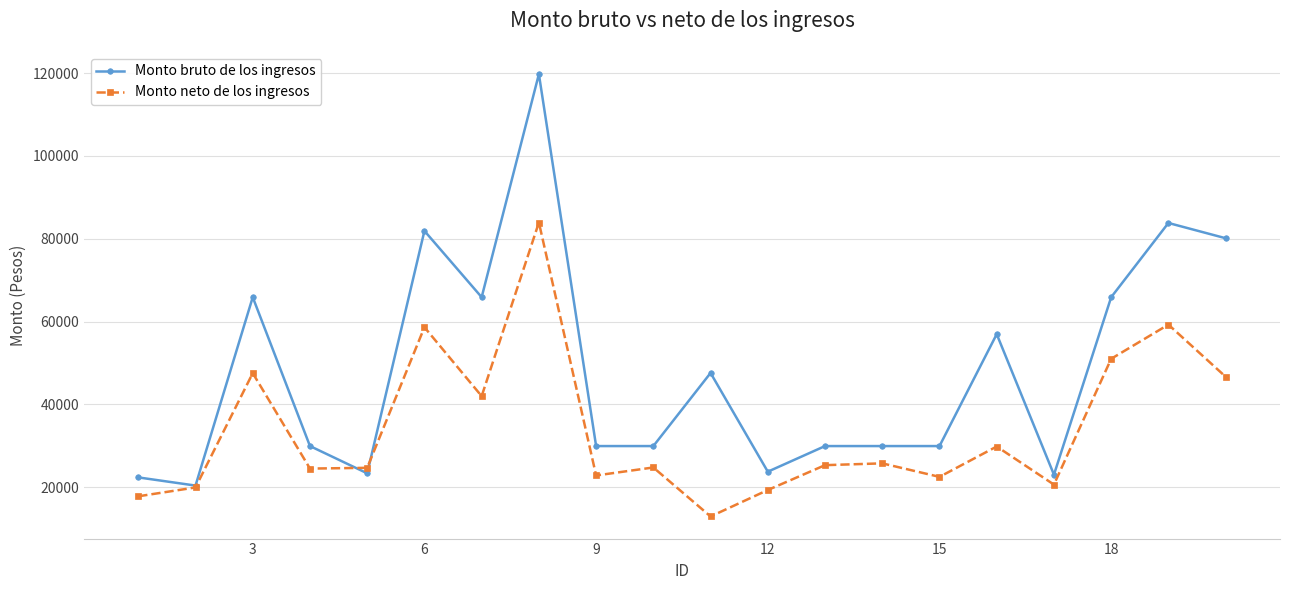

Rank the series by their average value, from highest to lowest.

Monto bruto de los ingresos, Monto neto de los ingresos